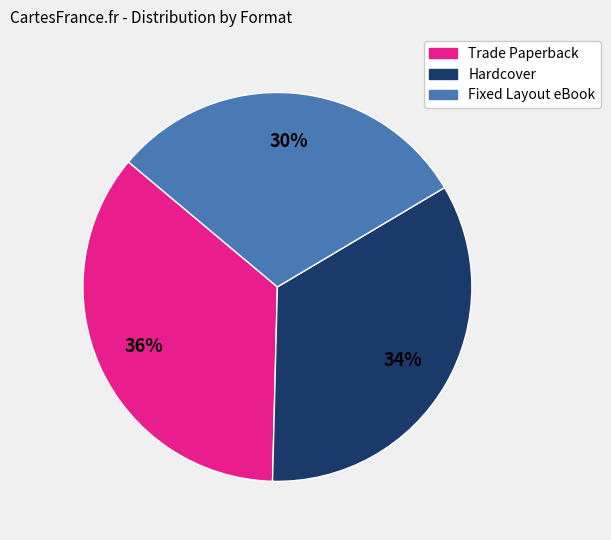

Between Fixed Layout eBook and Trade Paperback, which is larger?

Trade Paperback